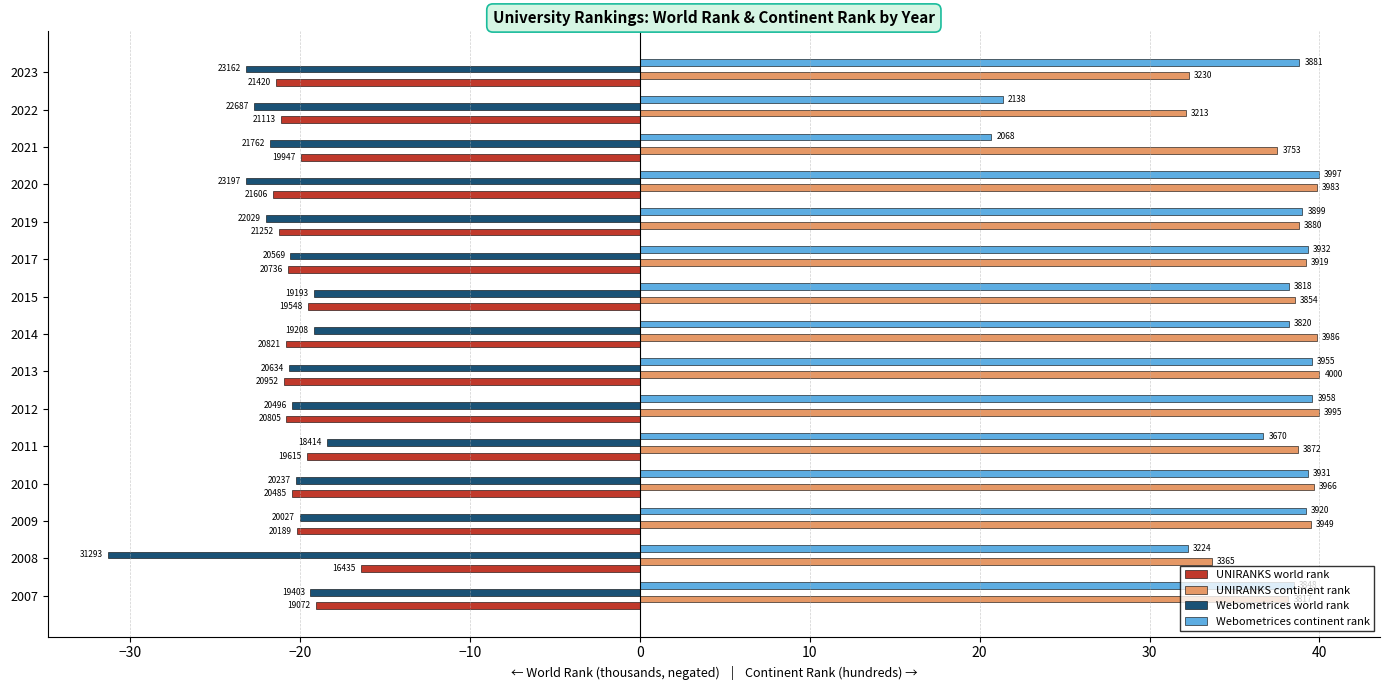

Reading left to right, what are all the values shown in this chart?

UNIRANKS world rank: -19.1	-16.4	-20.2	-20.5	-19.6	-20.8	-21.0	-20.8	-19.5	-20.7	-21.3	-21.6	-19.9	-21.1	-21.4
UNIRANKS continent rank: 38.2	33.6	39.5	39.7	38.7	40.0	40.0	39.9	38.5	39.2	38.8	39.8	37.5	32.1	32.3
Webometrices world rank: -19.4	-31.3	-20.0	-20.2	-18.4	-20.5	-20.6	-19.2	-19.2	-20.6	-22.0	-23.2	-21.8	-22.7	-23.2
Webometrices continent rank: 38.5	32.2	39.2	39.3	36.7	39.6	39.5	38.2	38.2	39.3	39.0	40.0	20.7	21.4	38.8